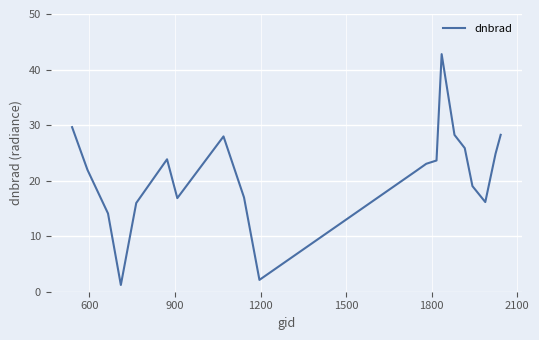

What is the minimum value shown in the chart?

1.2